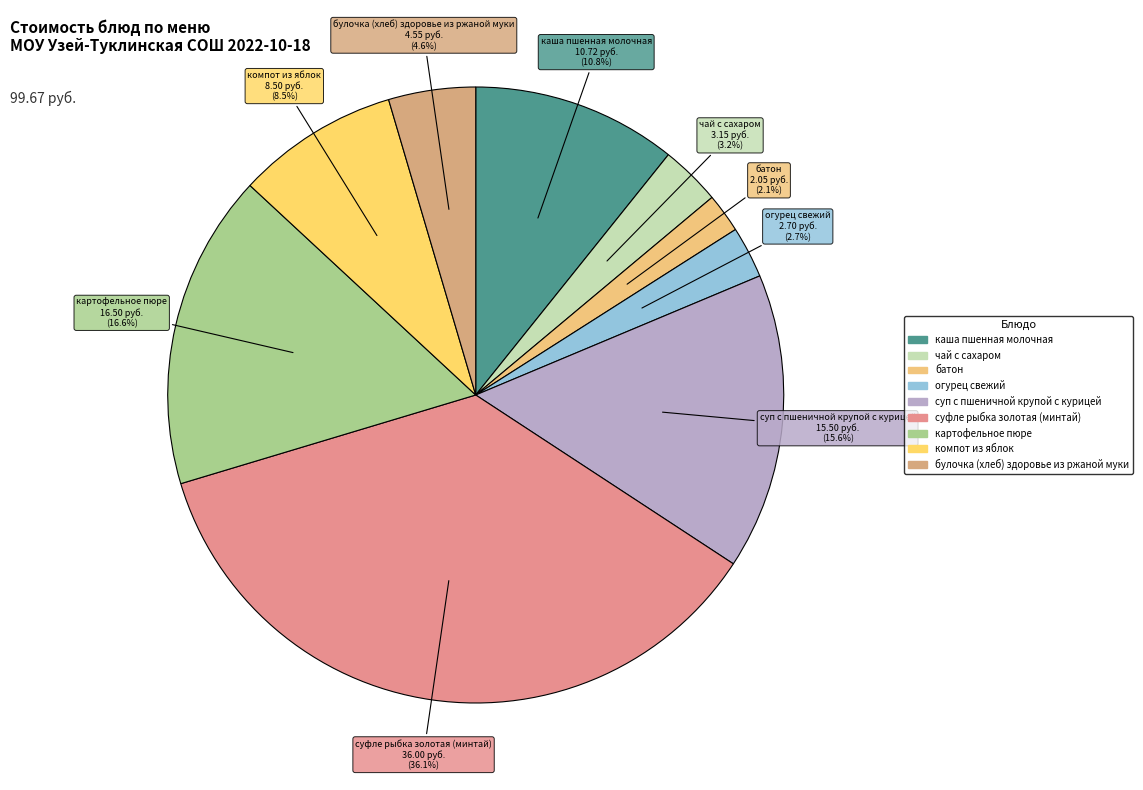

How many slices are in this pie chart?

9